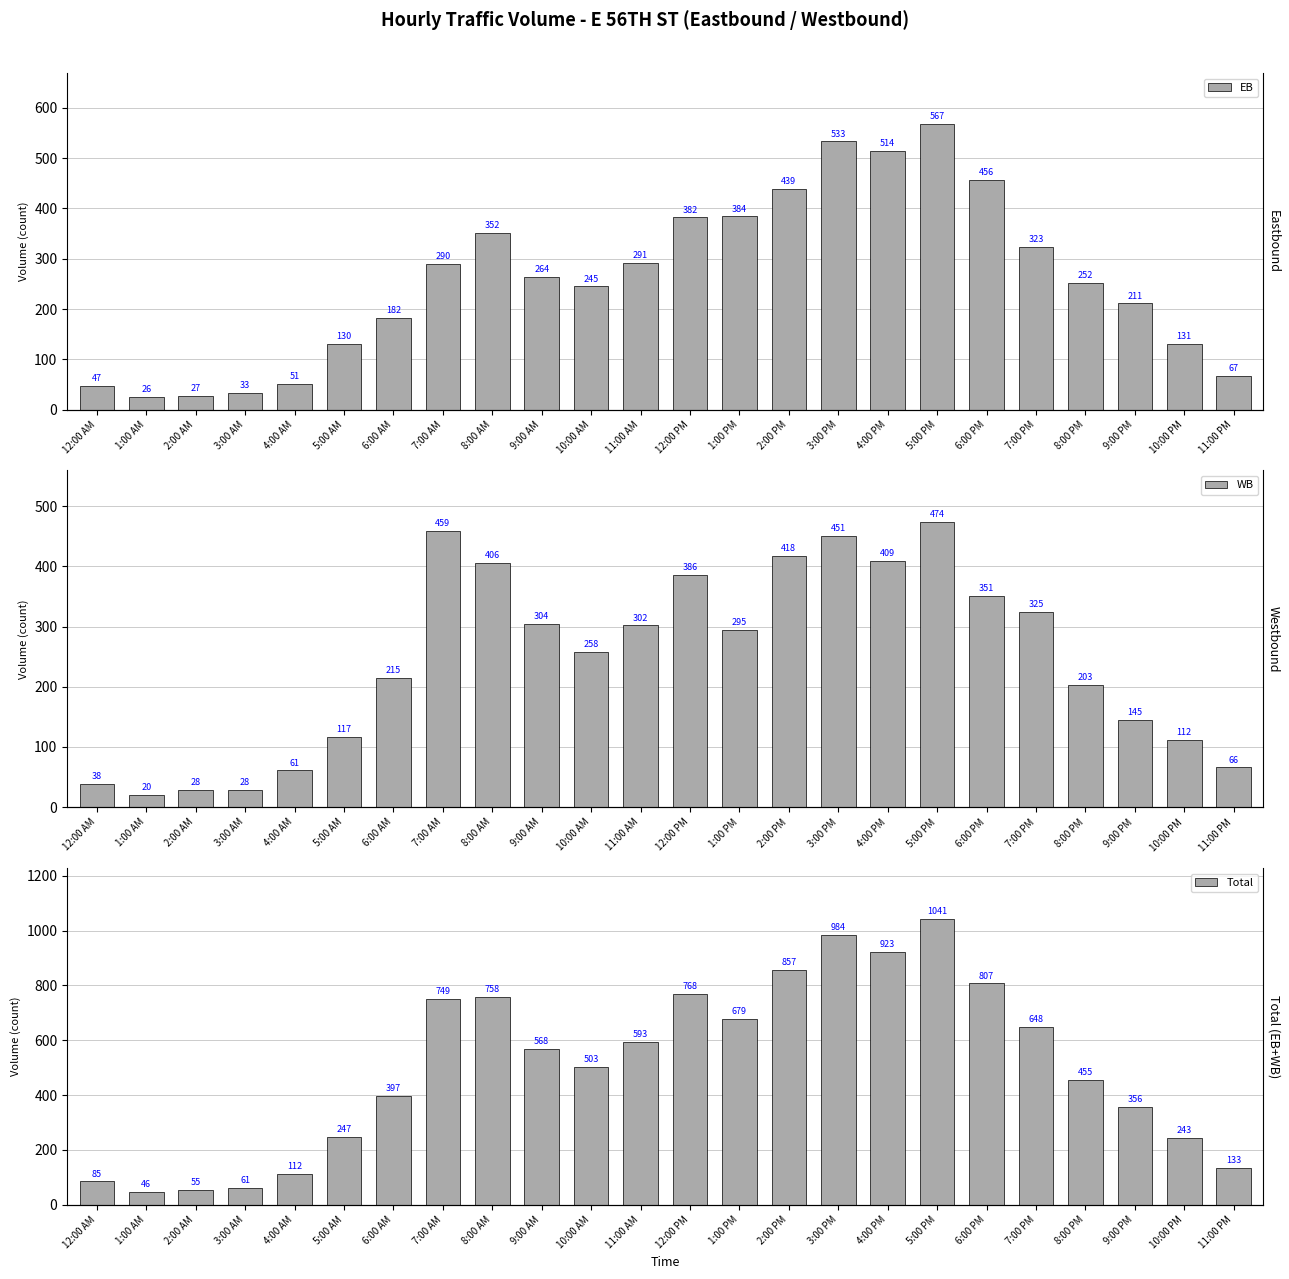

How many data points does each series have?

24